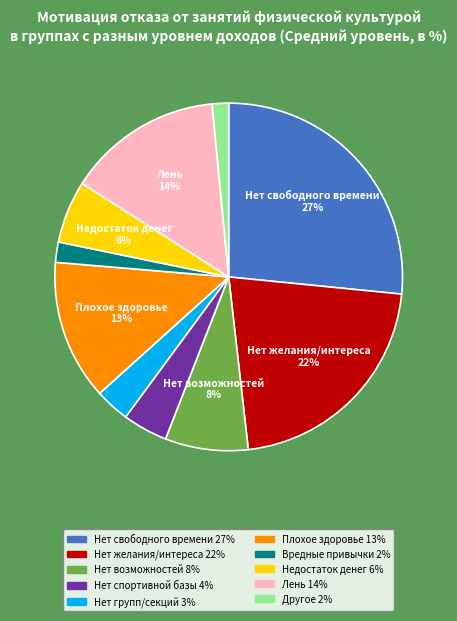

Is there any slice that represents more than half of the pie?

No